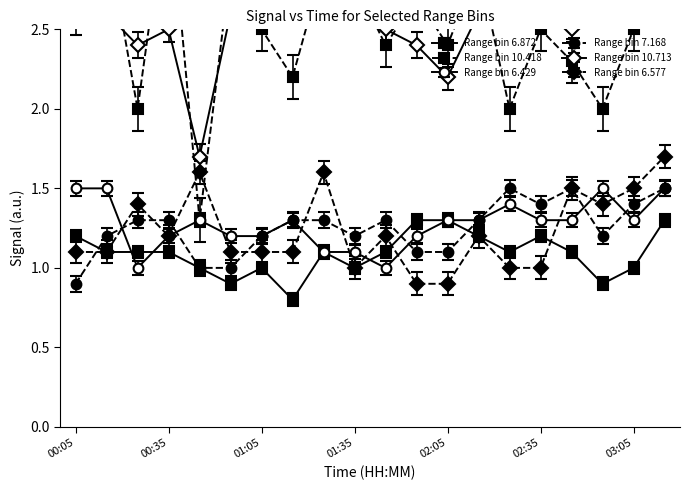

In 10.713, how many points are higher than both neighbors (excluding endpoints)?

3